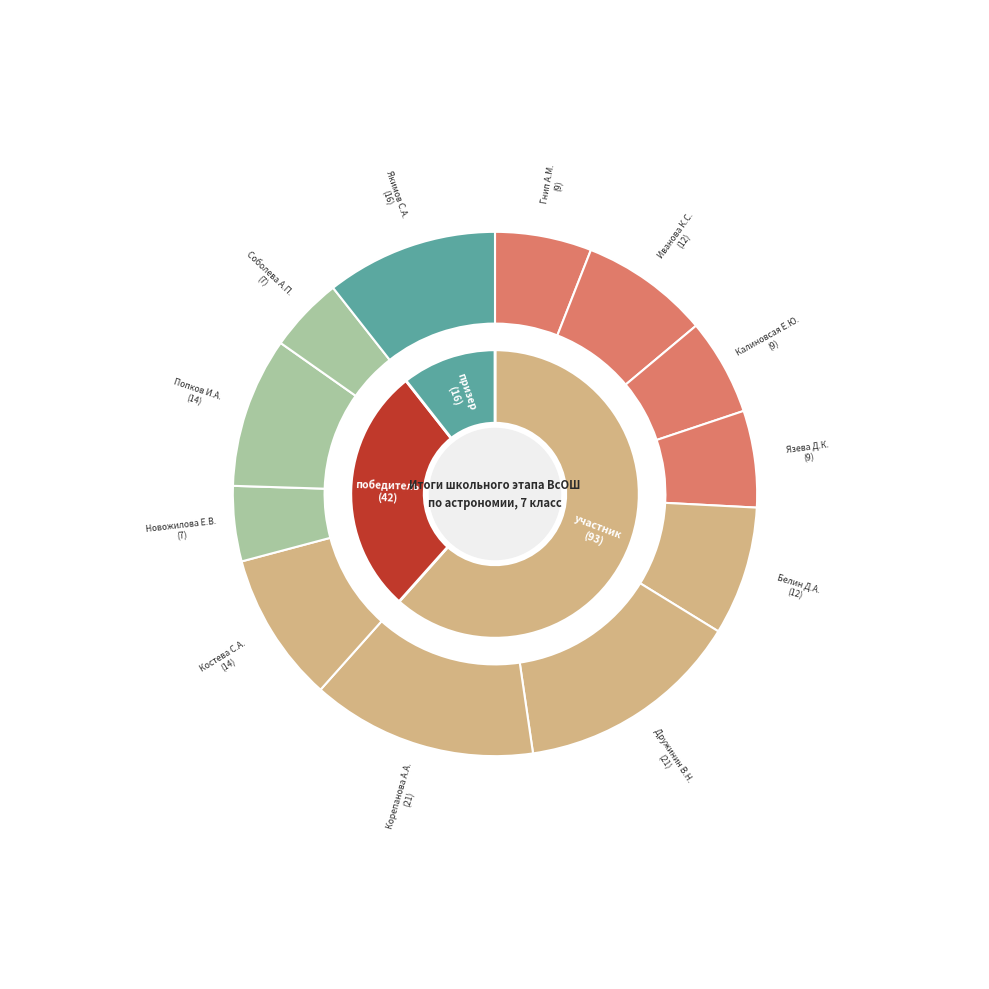

Is there any slice that represents more than half of the pie?

No